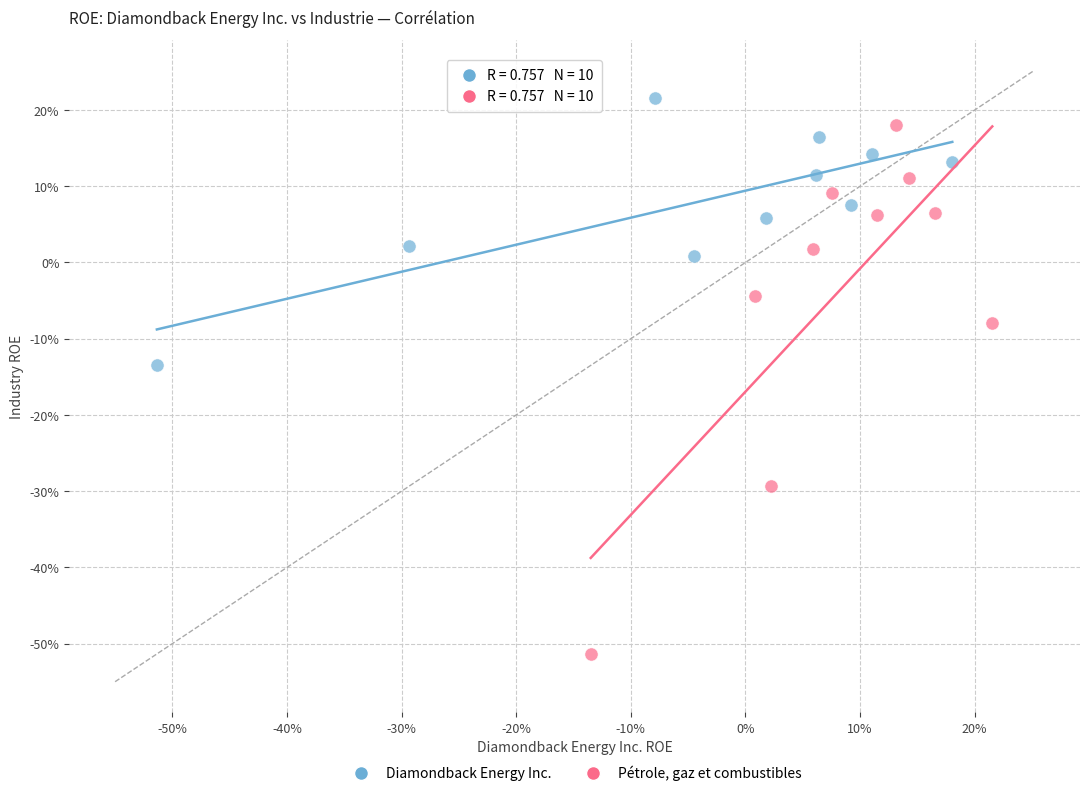

Which series contains the lowest Y value?

Pétrole, gaz et combustibles